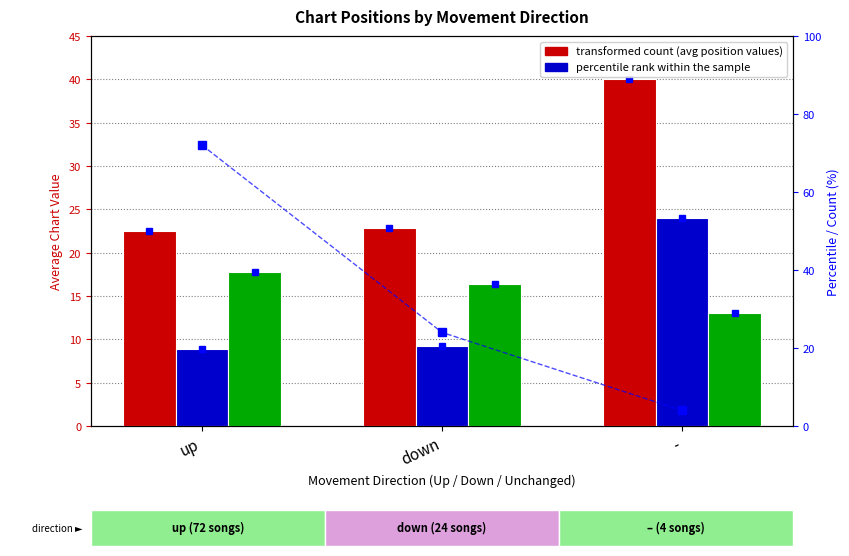

What is the sum of the Avg Weeks on Chart values at - and down?

29.4